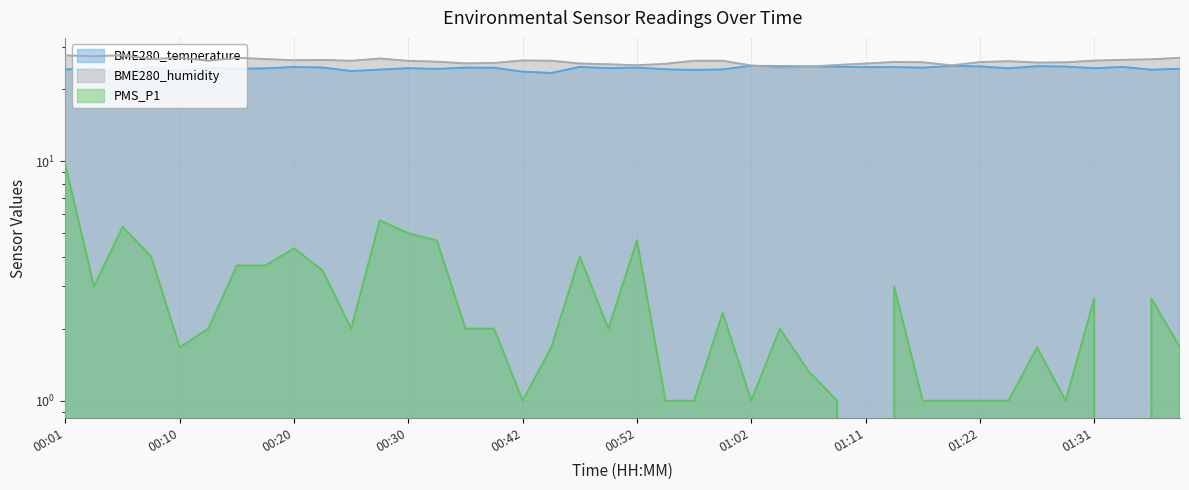

What is the label of the 37th point from the left?

01:31